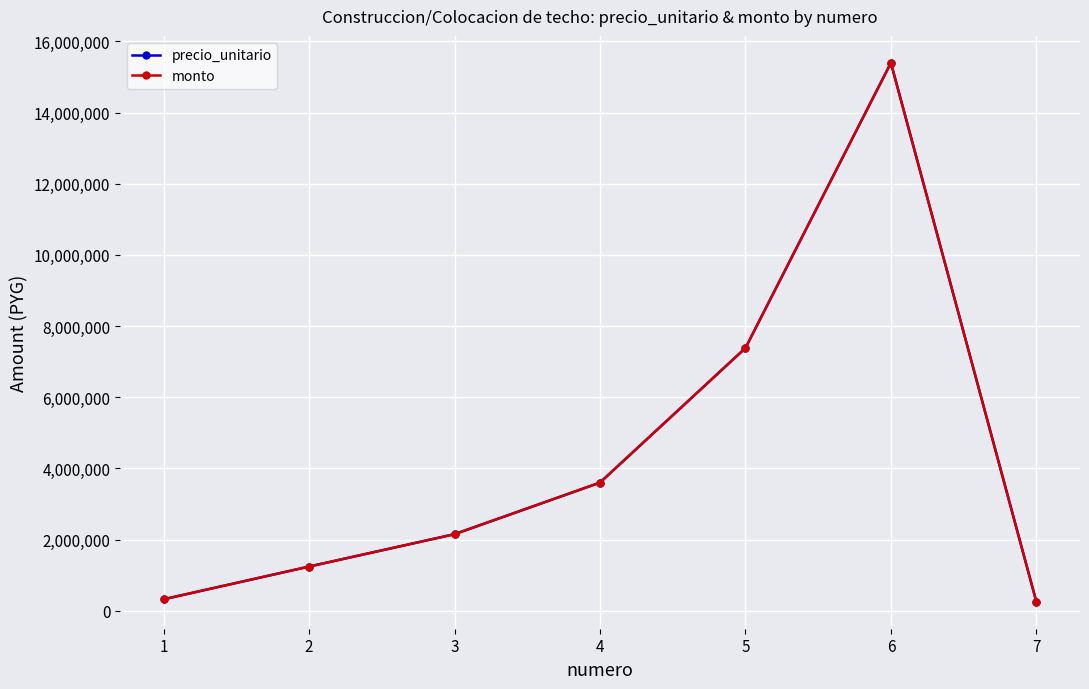

Which has a higher value, 4 or 6?

6